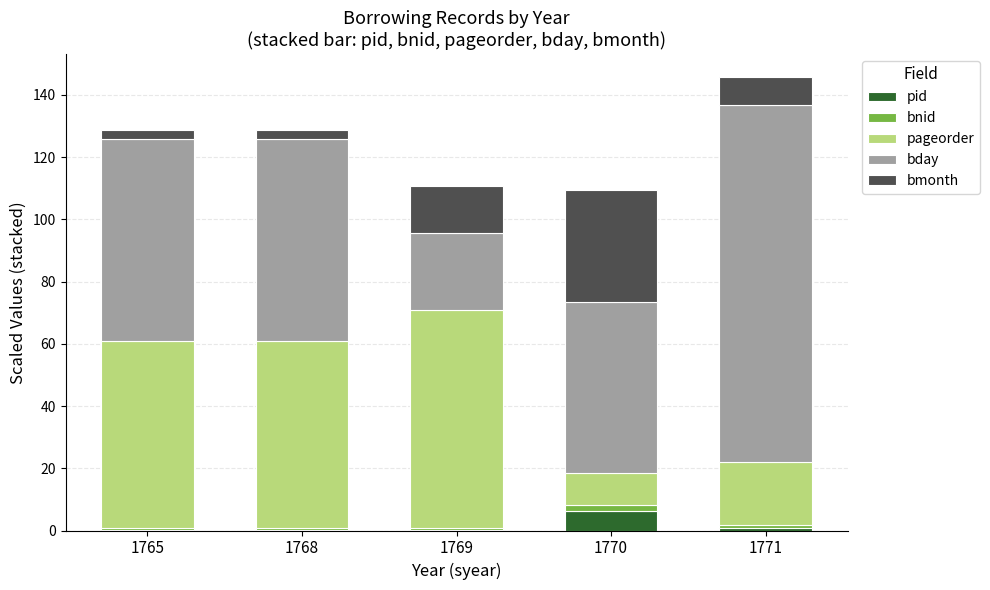

What are all the series names shown in the legend?

pid, bnid, pageorder, bday, bmonth